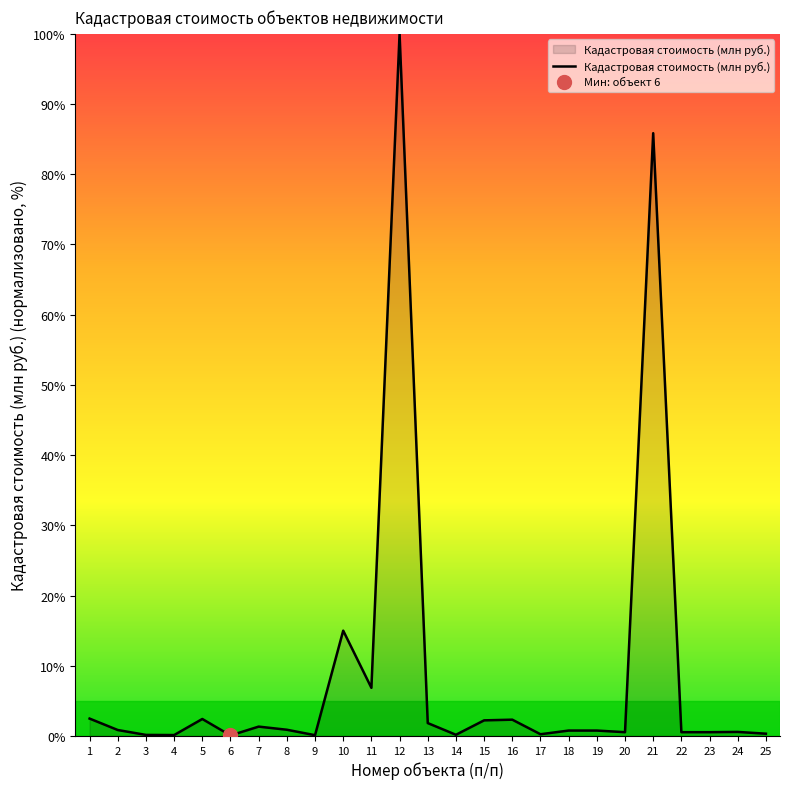

Does the chart display data point markers on the line(s)?

No